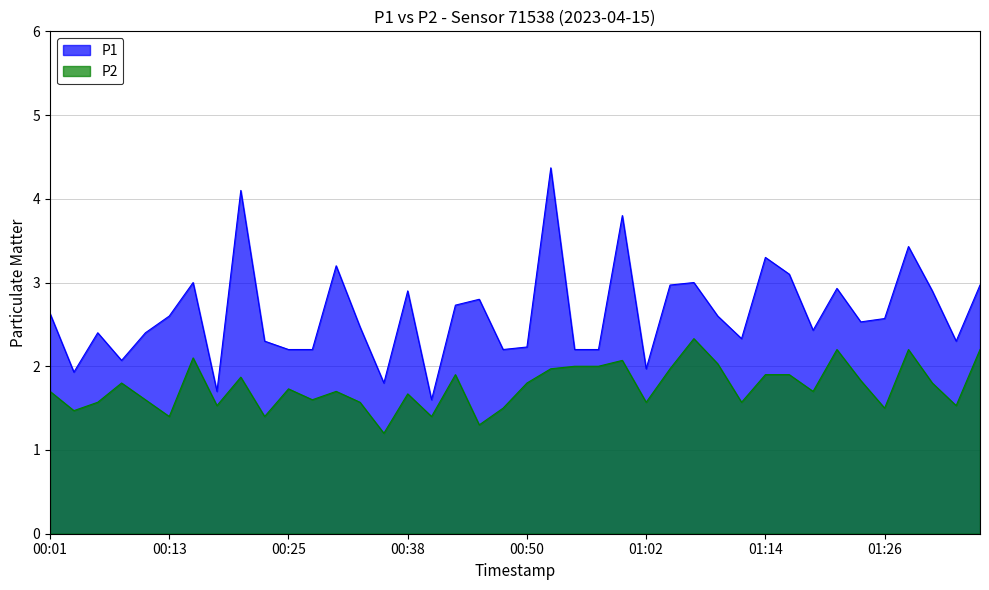

The P1 series shows 3.8 at 00:59. True or false?

True